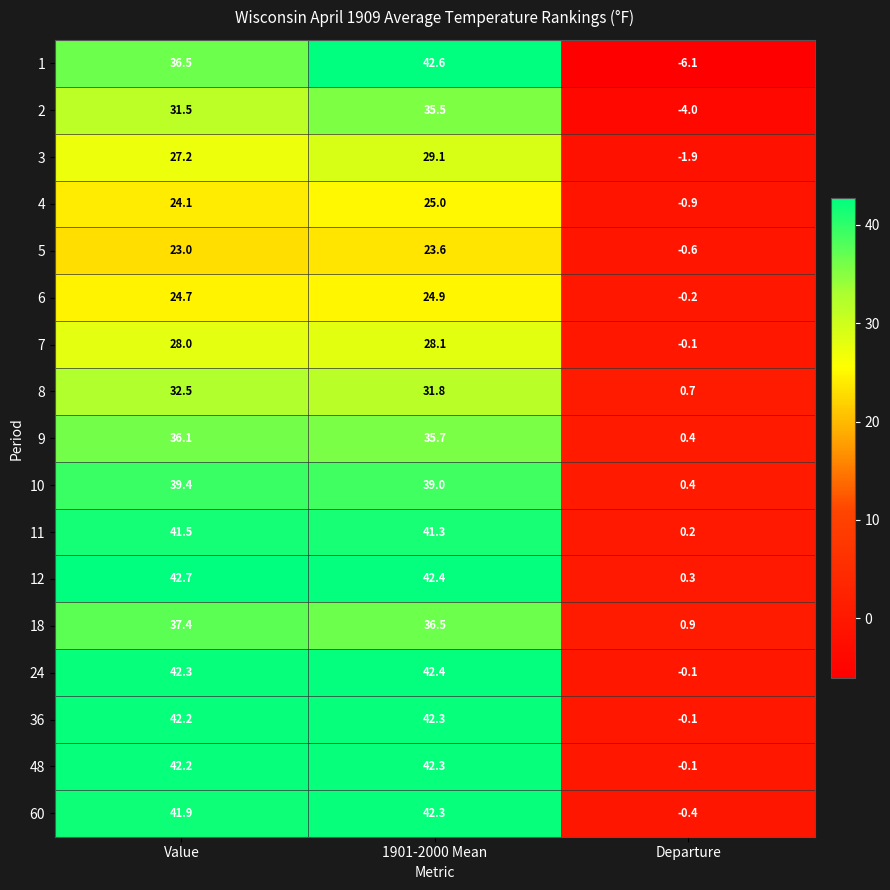

Which series has the largest total across all categories?

12